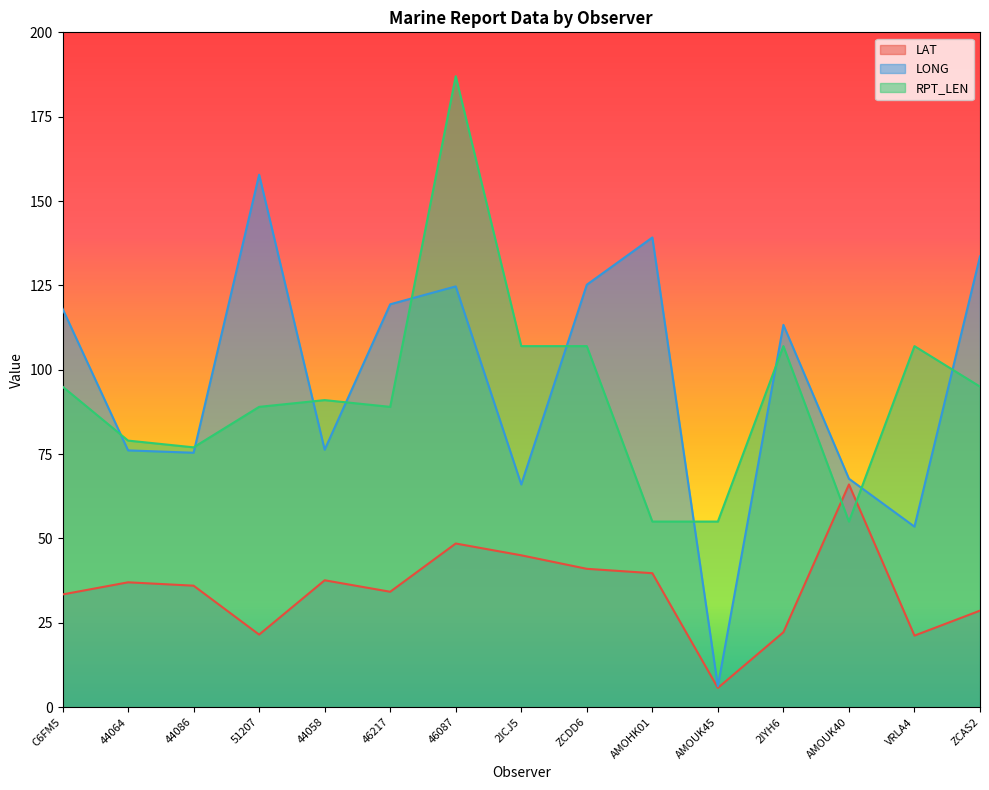

What is the difference between the maximum and minimum values in the RPT_LEN series?

132.0